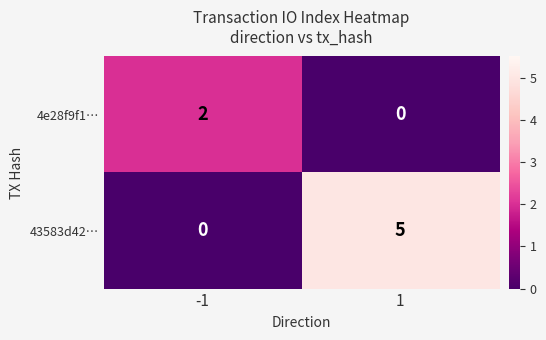

What is the difference between the highest and lowest values at 1?

5